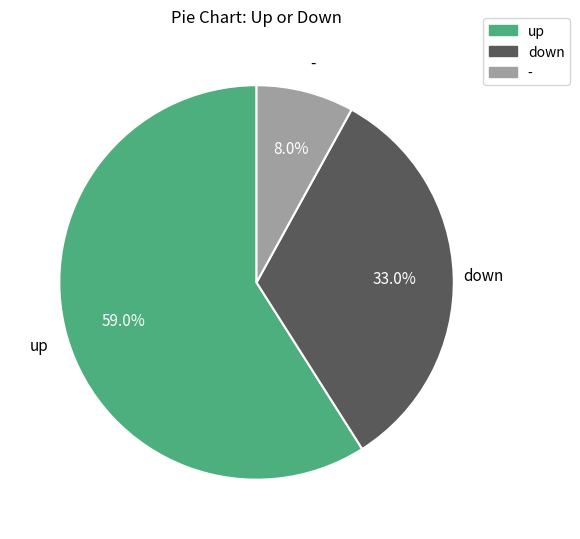

Is there any slice that represents more than half of the pie?

Yes